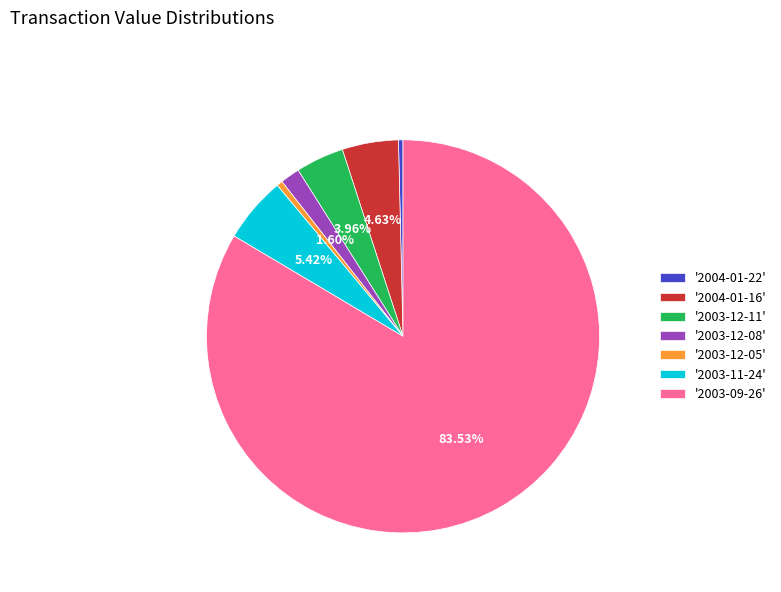

Is there any slice that represents more than half of the pie?

Yes